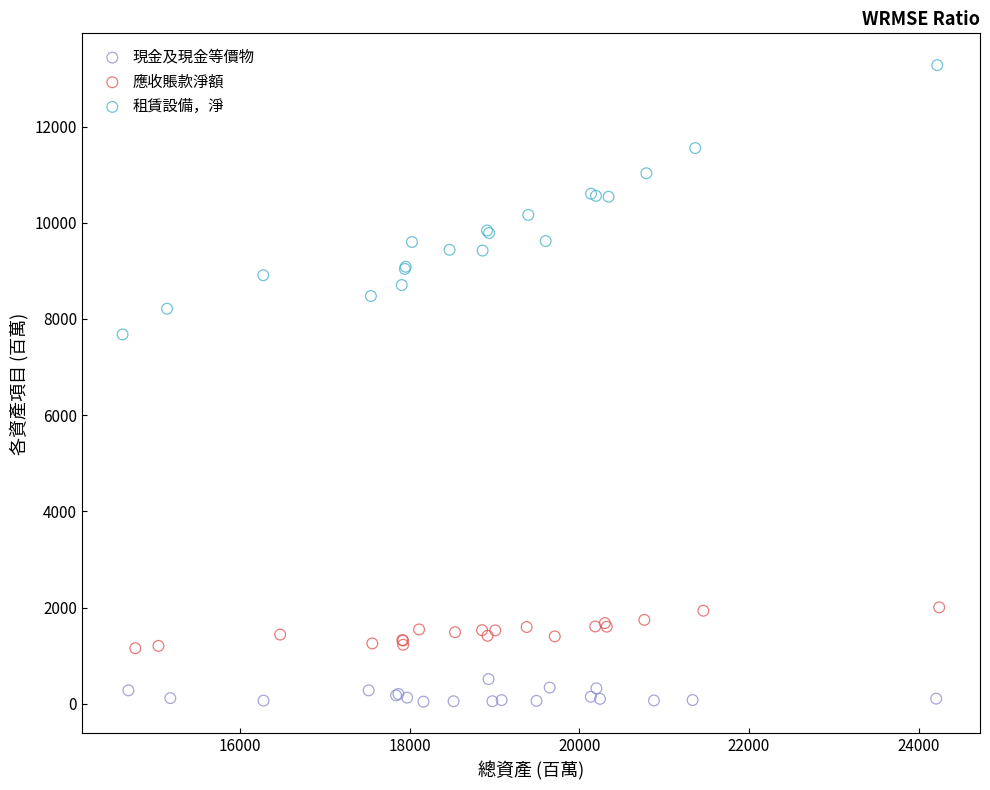

What are all the series names shown in the legend?

現金及現金等價物, 應收賬款淨額, 租賃設備，淨